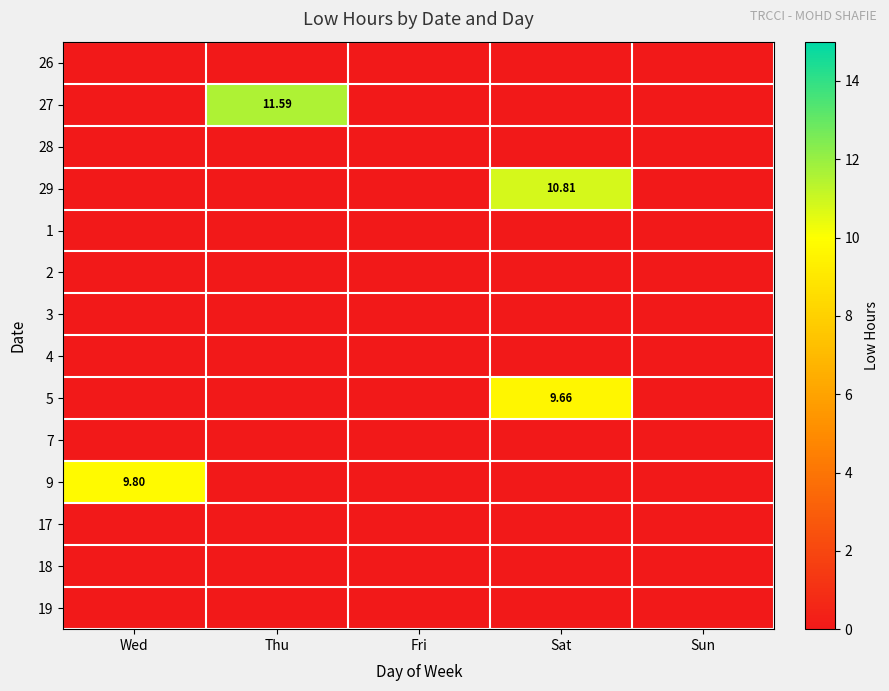

At which label does 27 reach its peak?

Thu